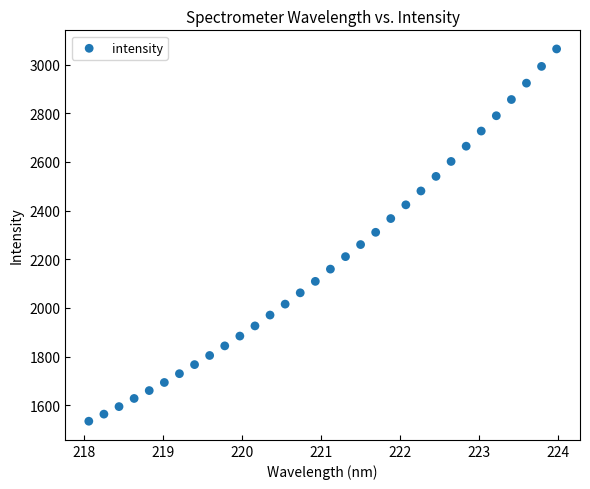

What is the range of Y values (max minus min)?

1530.5